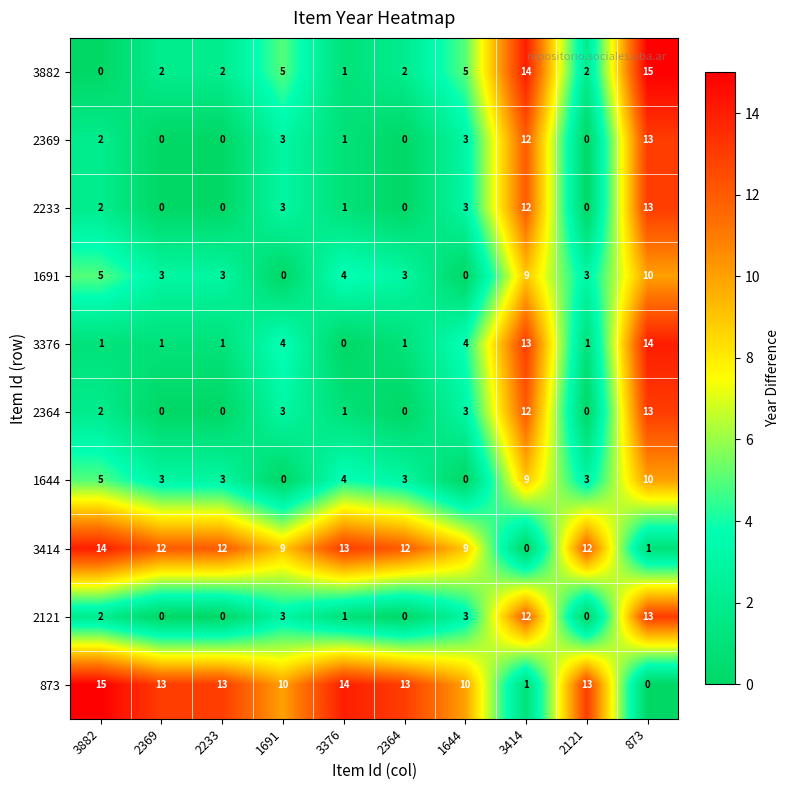

Count the number of categories in the chart.

10